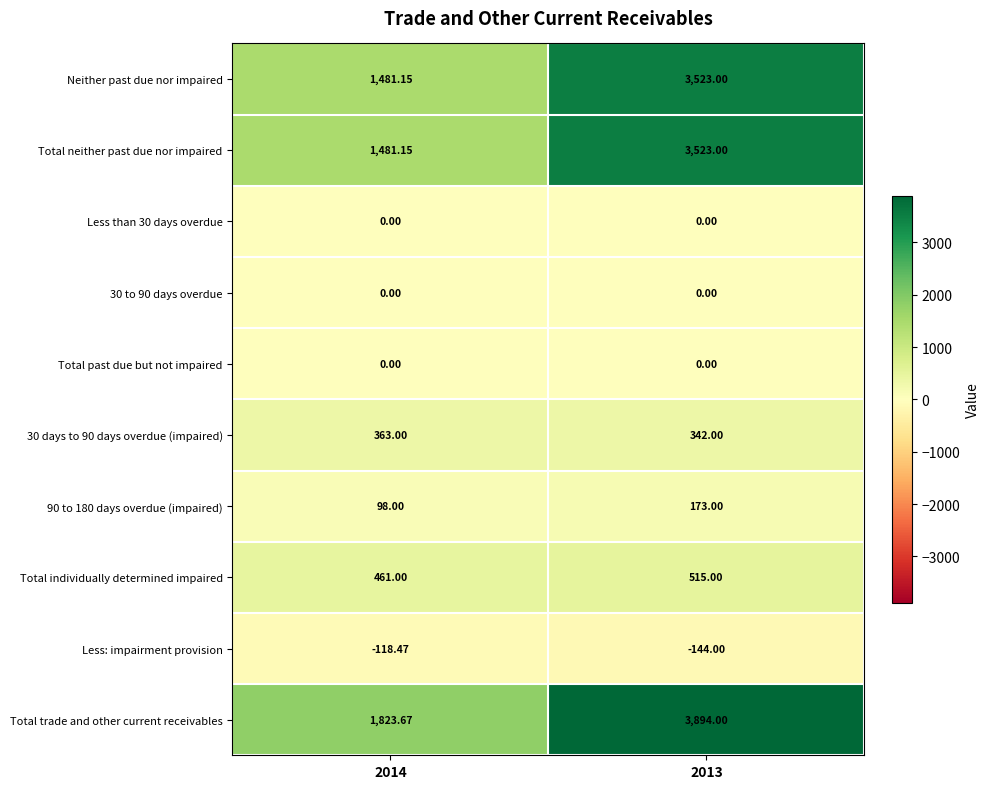

Which series changed the most between 2014 and 2013?

Total trade and other current receivables